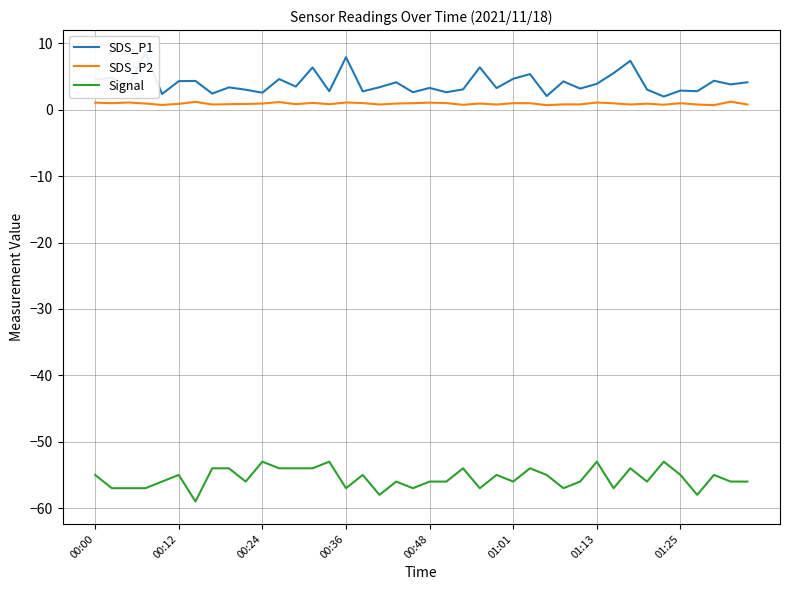

Which series has the widest spread of values?

SDS_P1